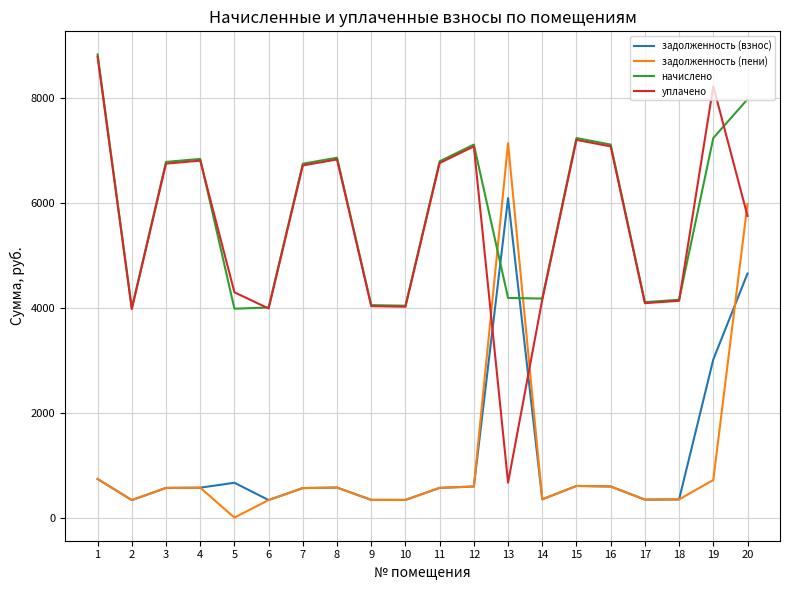

What is the total value across all series at 12?

15387.0